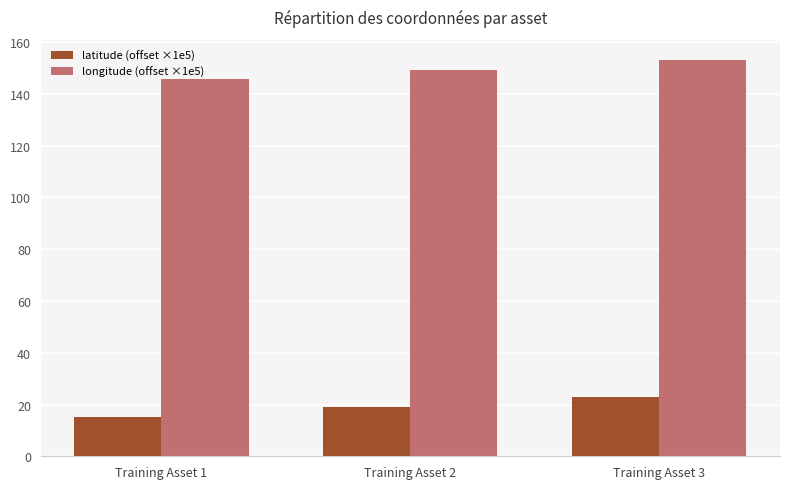

List the series in order of their peak value, highest first.

longitude (offset ×1e5), latitude (offset ×1e5)